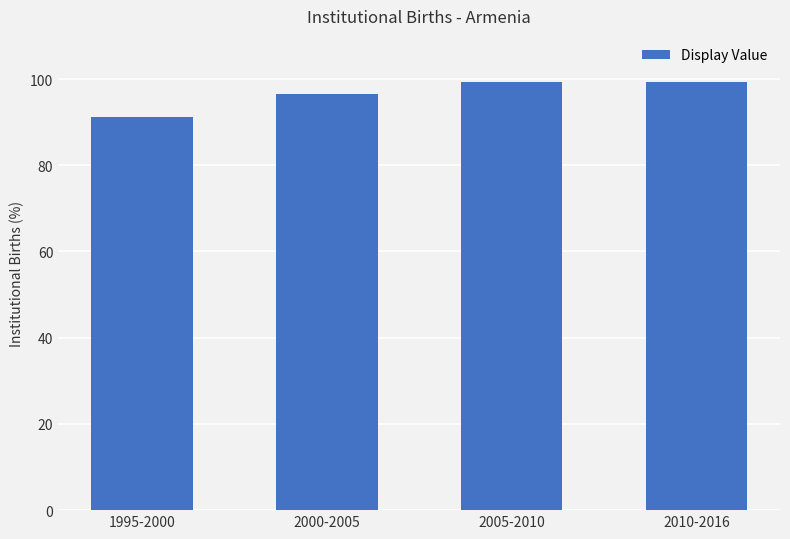

Is it true that the value at 2010-2016 is 56.3?

False